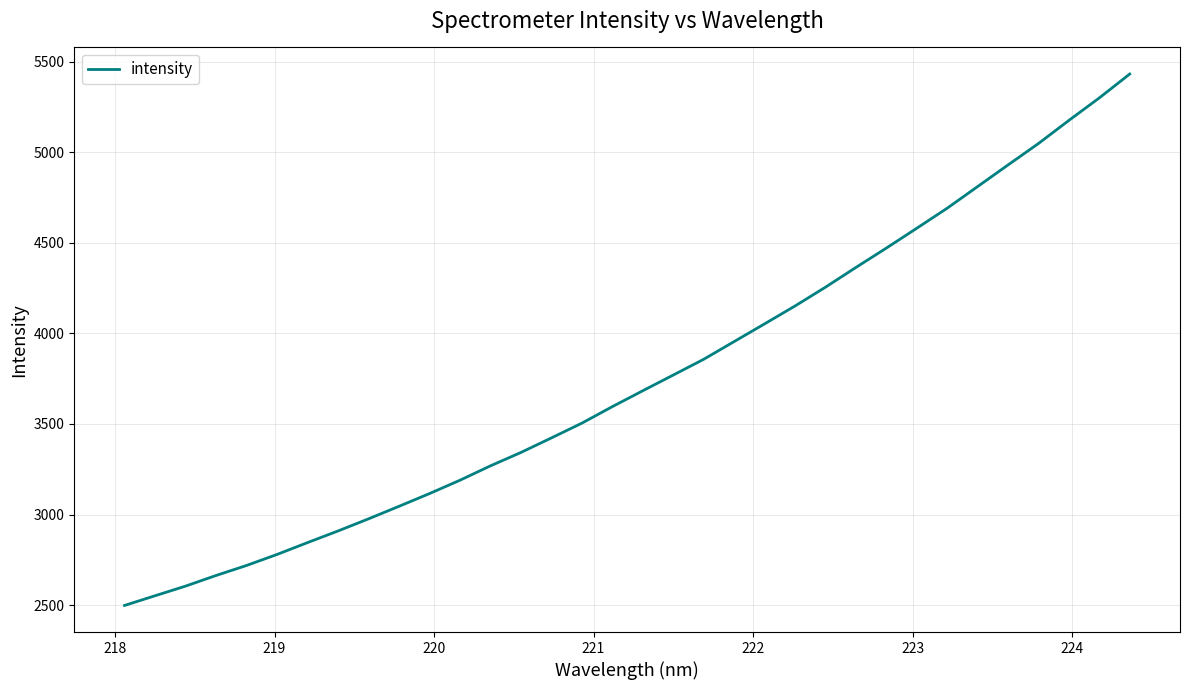

What is the maximum value shown in the chart?

5431.3